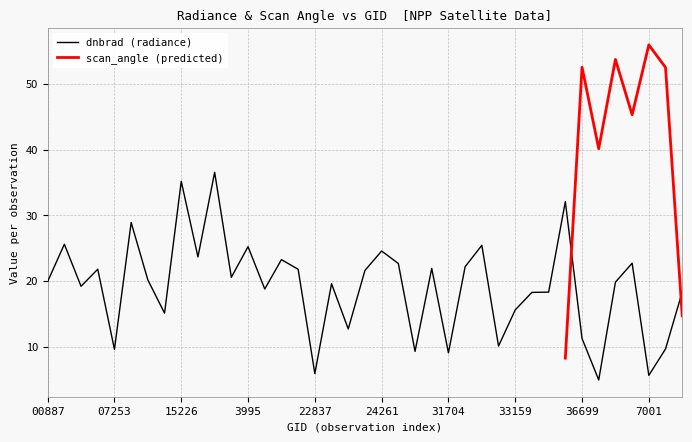

Reading left to right, what are all the values shown in this chart?

19.9	25.6	19.2	21.8	9.6	28.9	20.2	15.1	35.2	23.7	36.6	20.6	25.2	18.8	23.3	21.8	5.9	19.6	12.7	21.6	24.6	22.7	9.3	21.9	9.1	22.2	25.4	10.1	15.6	18.3	18.3	32.1	11.3	5.0	19.8	22.7	5.7	9.7	18.3